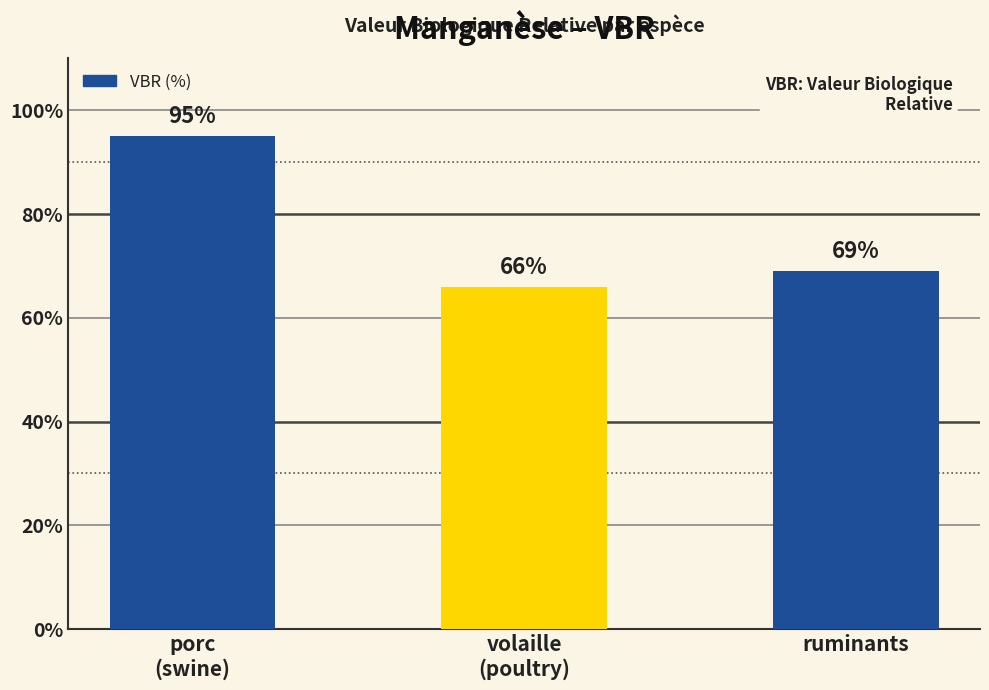

Reading left to right, list all the values displayed in this chart.

porc
(swine)=95	volaille
(poultry)=66	ruminants=69